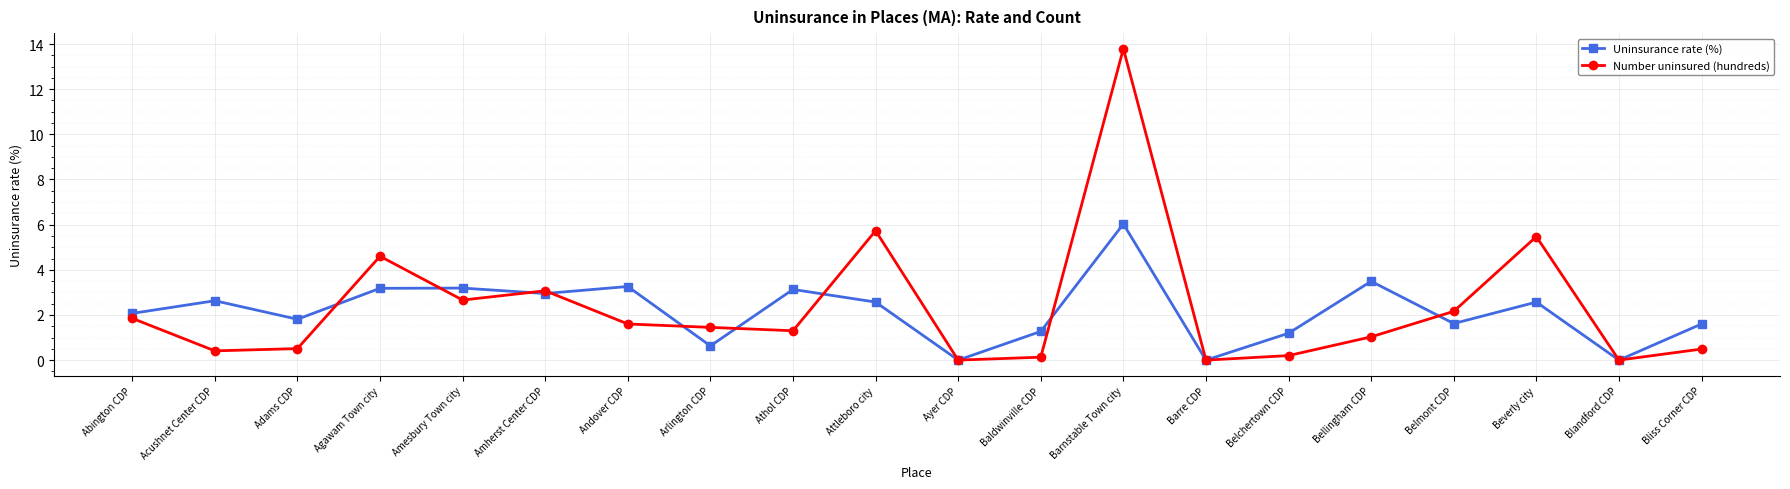

Rank the series at Belmont CDP from highest to lowest value.

Number uninsured (hundreds), Uninsurance rate (%)